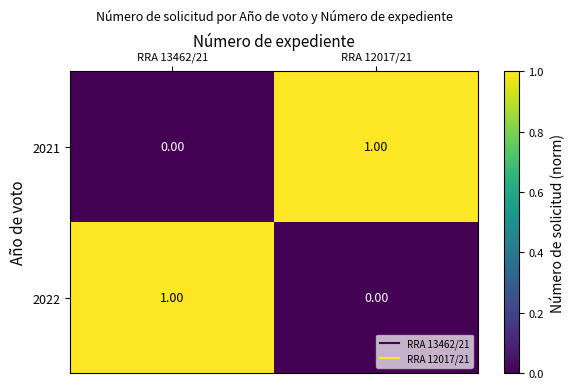

What is the difference between the highest and lowest values at RRA 13462/21?

1